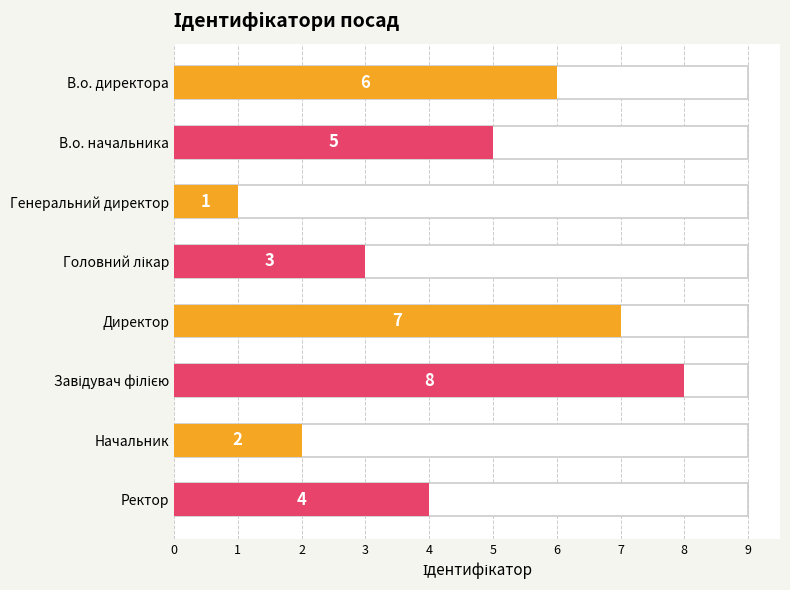

How many series are shown in this chart?

1